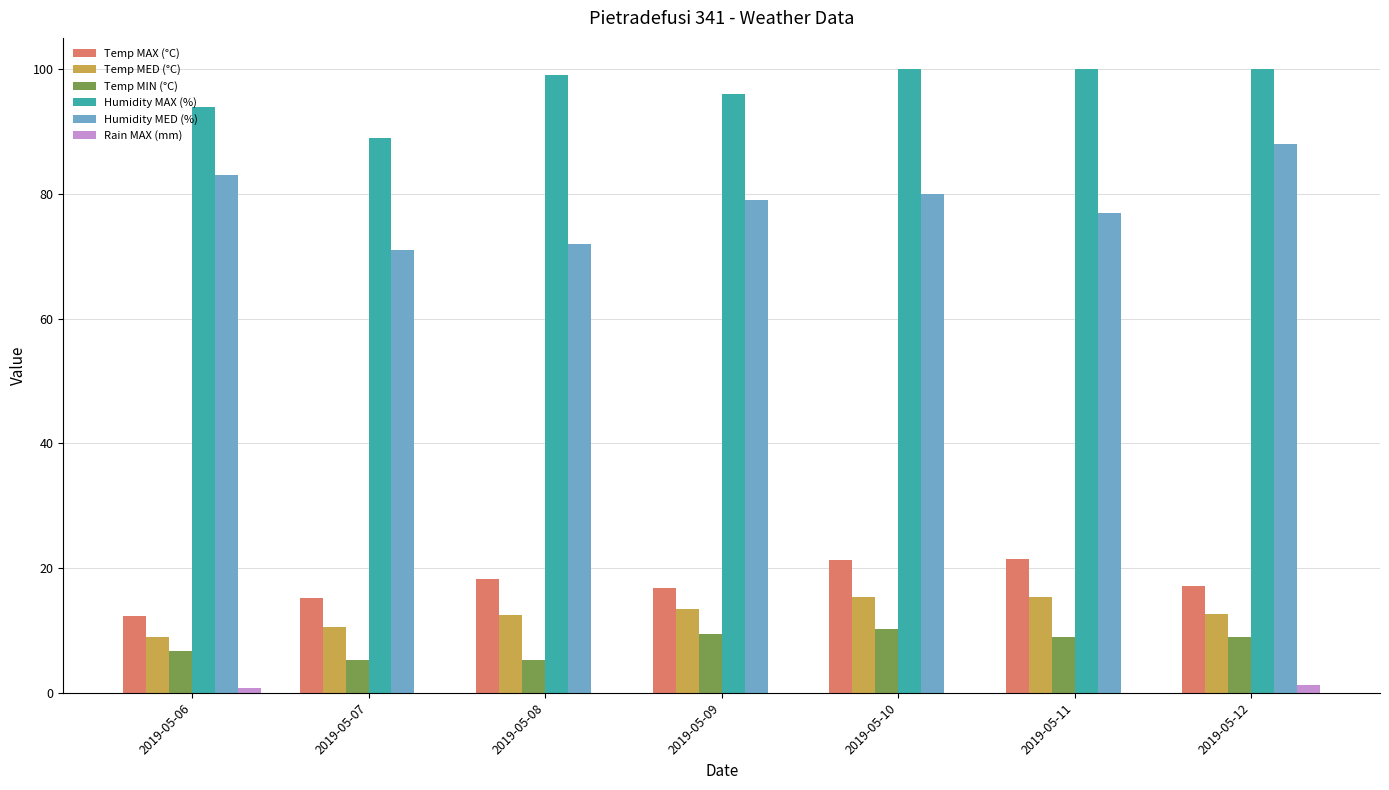

True or false: Temp MIN (°C) has a value of 9.4 at 2019-05-09.

True